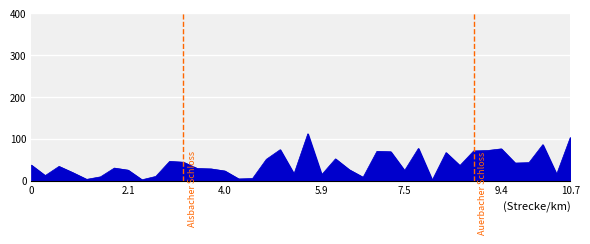

What is the maximum value shown in the chart?

112